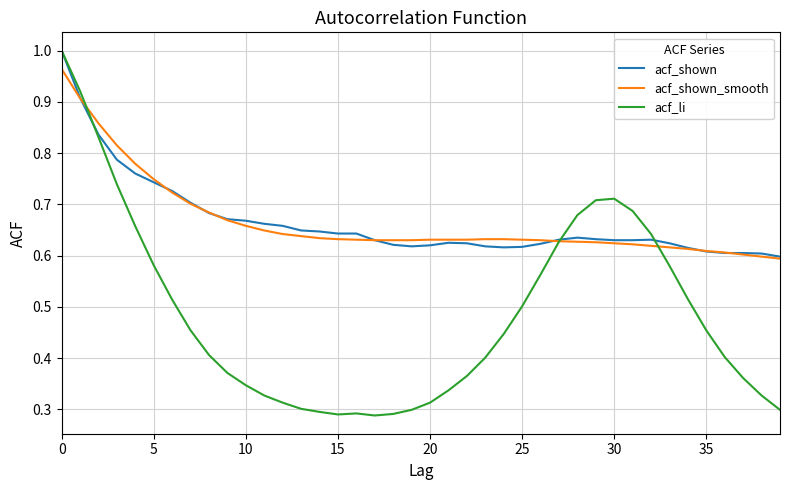

Which series has the largest range (max minus min)?

acf_li